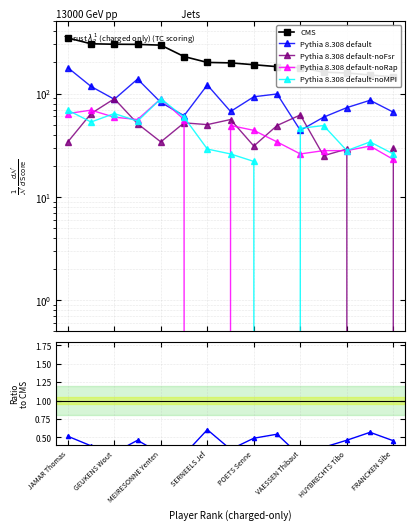

True or false: CMS and Pythia 8.308 default-noRap cross at least once.

False